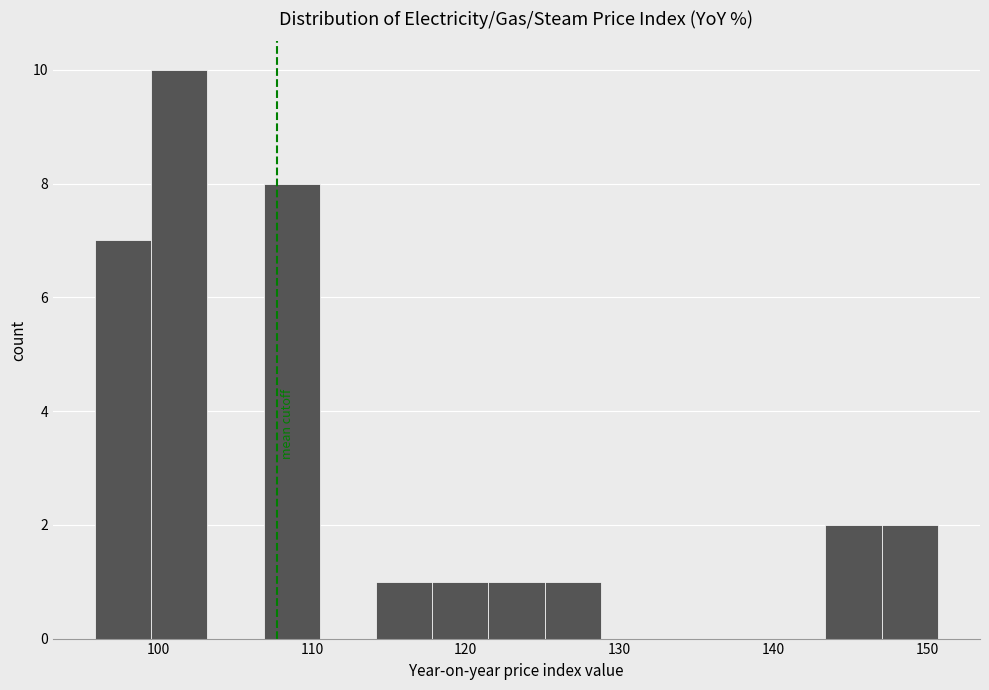

Read against the x-axis, roughly where is the centre of the tallest bar?

101